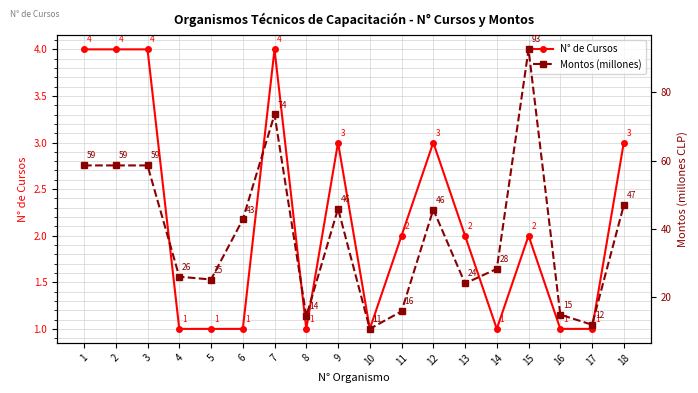

The value of N° de Cursos at 6 is 1.0. True or false?

True